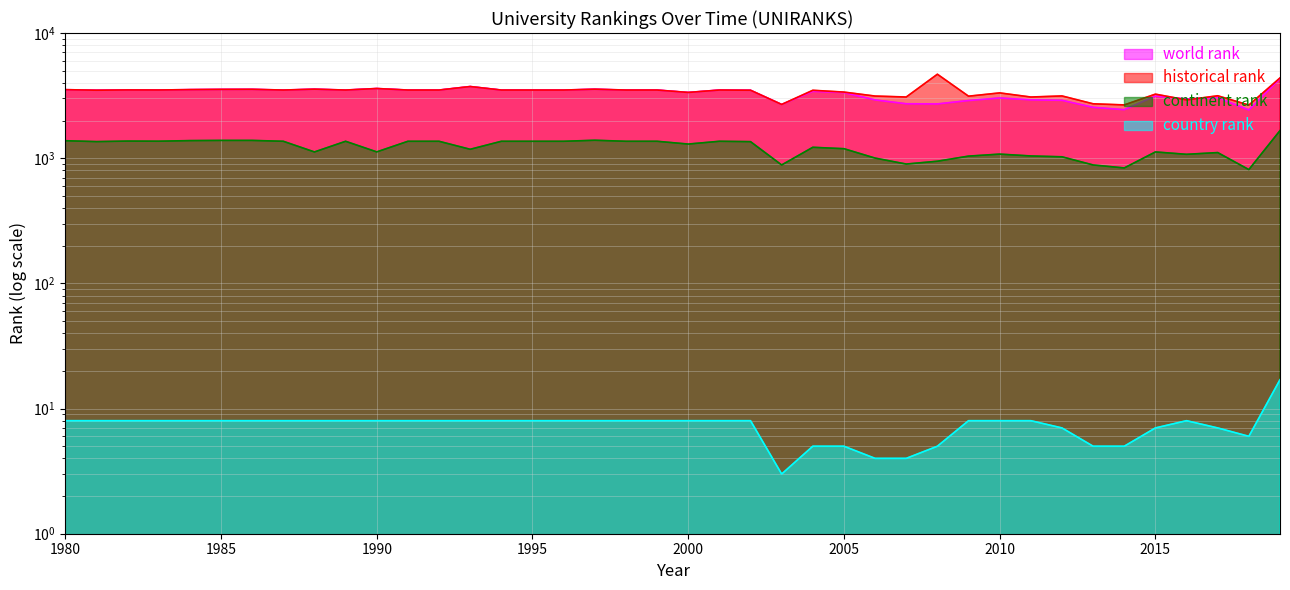

Reading left to right, extract all data points from this chart.

world rank: 1980=3528	1981=3492	1982=3510	1983=3506	1984=3531	1985=3545	1986=3550	1987=3503	1988=3560	1989=3503	1990=3603	1991=3503	1992=3503	1993=3737	1994=3503	1995=3503	1996=3503	1997=3557	1998=3503	1999=3503	2000=3352	2001=3503	2002=3491	2003=2687	2004=3422	2005=3344	2006=2921	2007=2722	2008=2714	2009=2888	2010=3028	2011=2925	2012=2900	2013=2549	2014=2441	2015=3134	2016=2974	2017=3047	2018=2429	2019=4319
continent rank: 1980=1379	1981=1357	1982=1370	1983=1367	1984=1382	1985=1387	1986=1387	1987=1365	1988=1122	1989=1365	1990=1123	1991=1365	1992=1365	1993=1178	1994=1365	1995=1365	1996=1365	1997=1391	1998=1365	1999=1365	2000=1297	2001=1365	2002=1356	2003=883	2004=1222	2005=1191	2006=1002	2007=898	2008=946	2009=1039	2010=1078	2011=1042	2012=1026	2013=883	2014=836	2015=1122	2016=1074	2017=1109	2018=811	2019=1662
country rank: 1980=8	1981=8	1982=8	1983=8	1984=8	1985=8	1986=8	1987=8	1988=8	1989=8	1990=8	1991=8	1992=8	1993=8	1994=8	1995=8	1996=8	1997=8	1998=8	1999=8	2000=8	2001=8	2002=8	2003=3	2004=5	2005=5	2006=4	2007=4	2008=5	2009=8	2010=8	2011=8	2012=7	2013=5	2014=5	2015=7	2016=8	2017=7	2018=6	2019=17
historical rank: 1980=3528	1981=3492	1982=3510	1983=3506	1984=3531	1985=3545	1986=3550	1987=3503	1988=3560	1989=3503	1990=3603	1991=3503	1992=3503	1993=3737	1994=3503	1995=3503	1996=3503	1997=3557	1998=3503	1999=3503	2000=3352	2001=3503	2002=3491	2003=2687	2004=3488	2005=3374	2006=3136	2007=3082	2008=4686	2009=3129	2010=3324	2011=3081	2012=3143	2013=2720	2014=2665	2015=3249	2016=2921	2017=3153	2018=2657	2019=4377